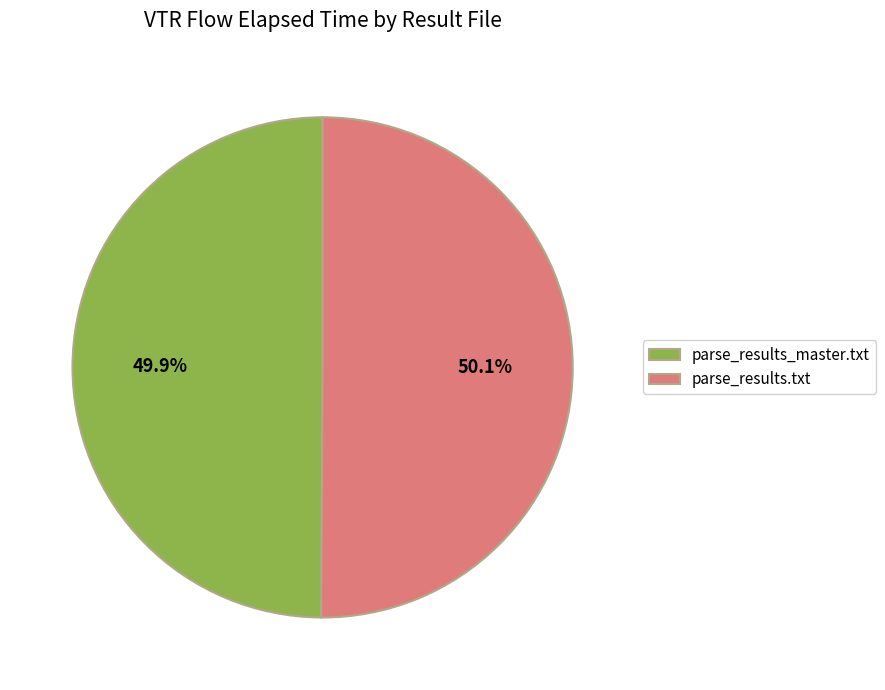

What percentage is NOT represented by parse_results.txt?

49.9%